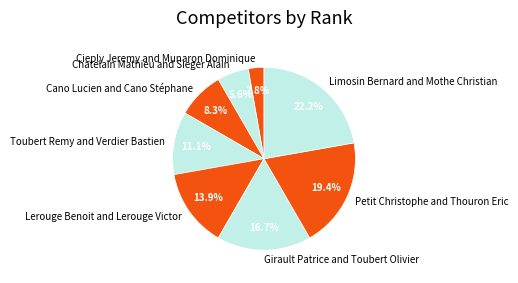

What is the ratio of the value at Girault Patrice and Toubert Olivier to the value at Chatelain Mathieu and Sieger Alain?

3.0